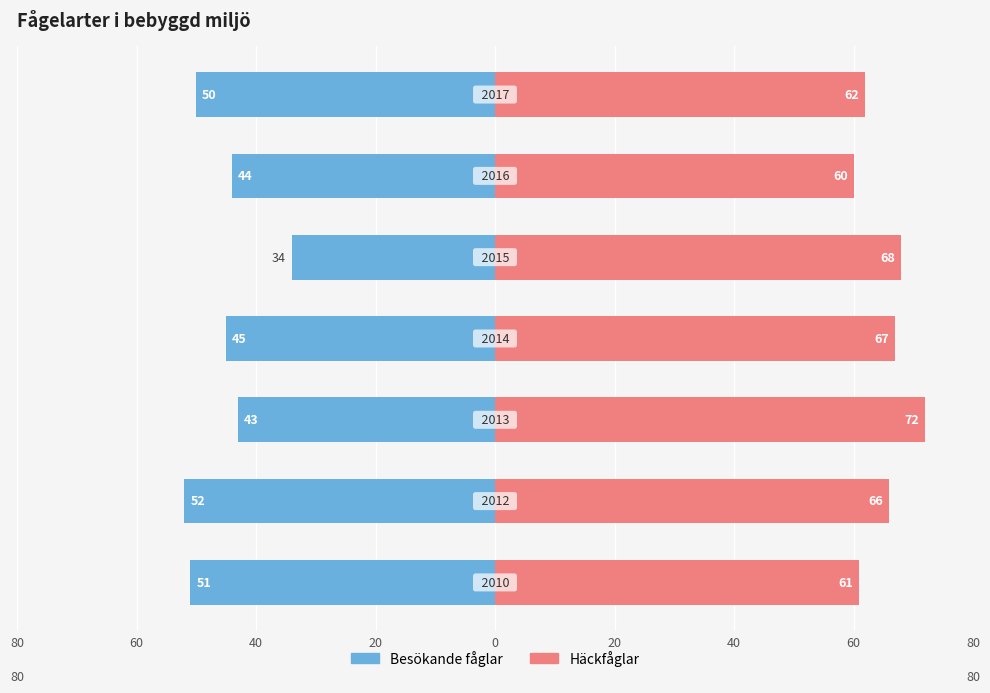

Reading right to left, what are all the values shown in this chart?

Besökande fåglar: -50	-44	-34	-45	-43	-52	-51
Häckfåglar: 62	60	68	67	72	66	61